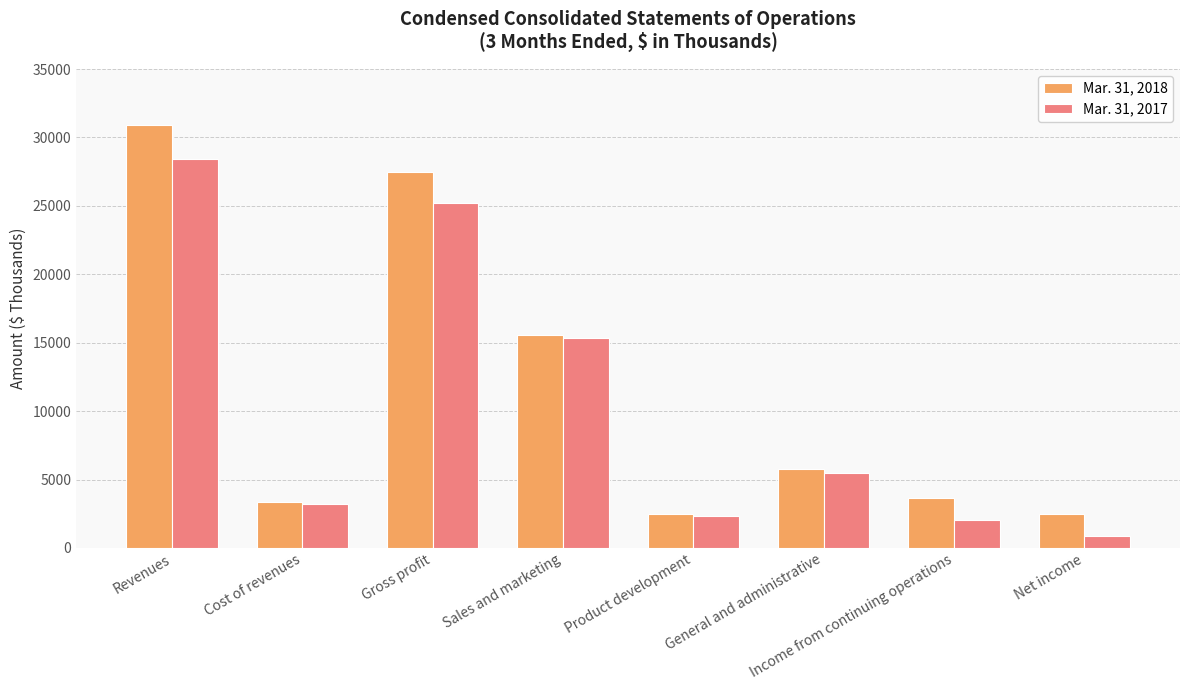

What is the difference between the second highest and minimum values in the Mar. 31, 2017 series?

24362